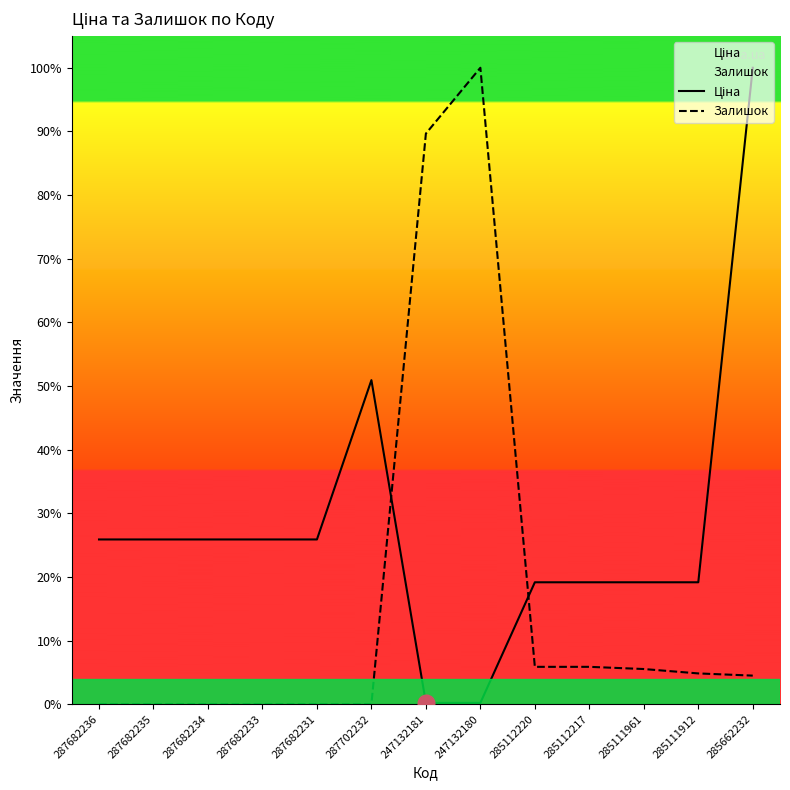

Which series has the largest total across all categories?

Ціна